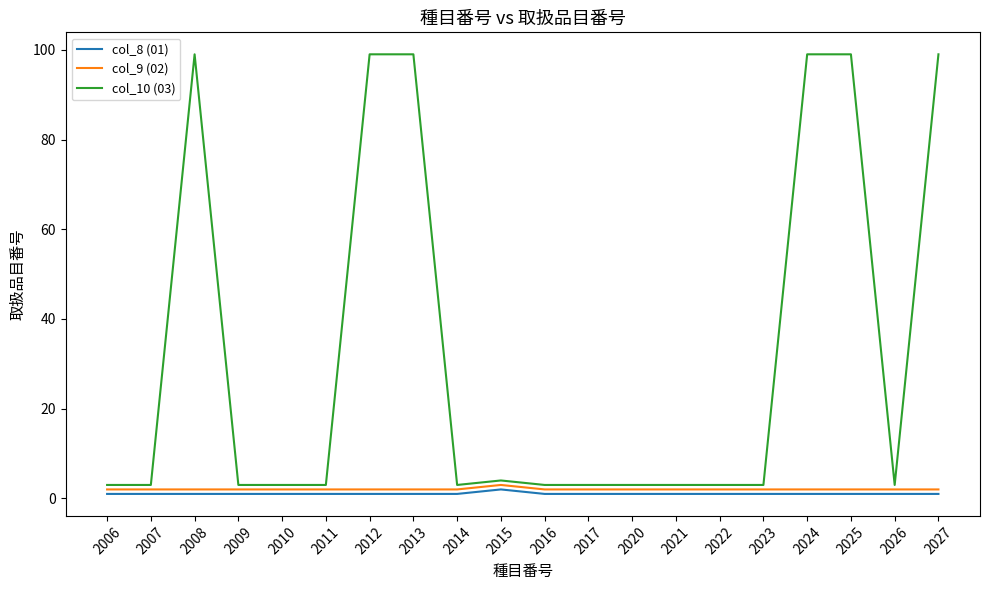

How many lines are shown in the chart?

3